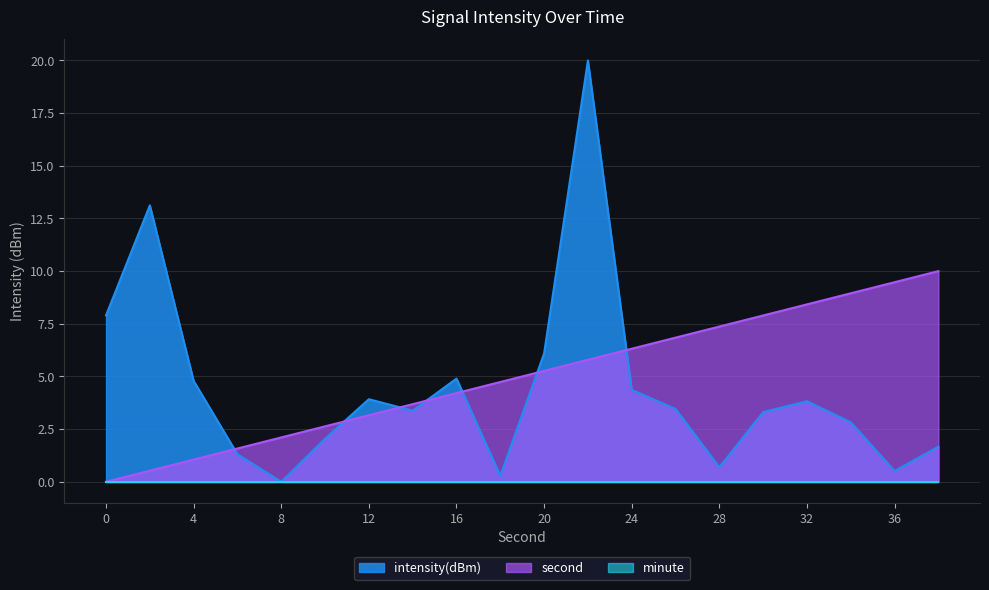

True or false: second has a value of 6.8 at 26.

True